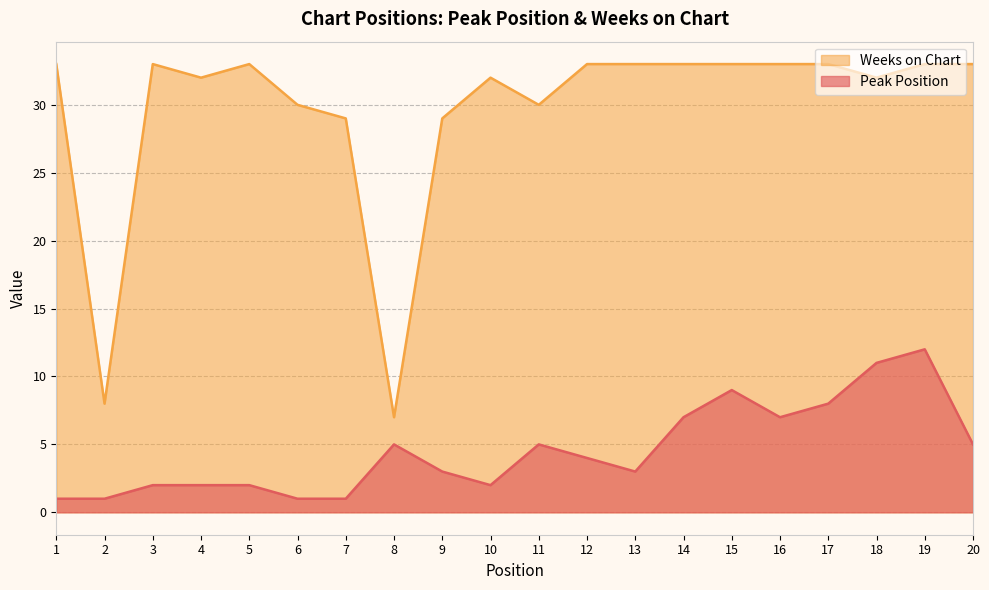

At which category is the sum across all series the highest?

19